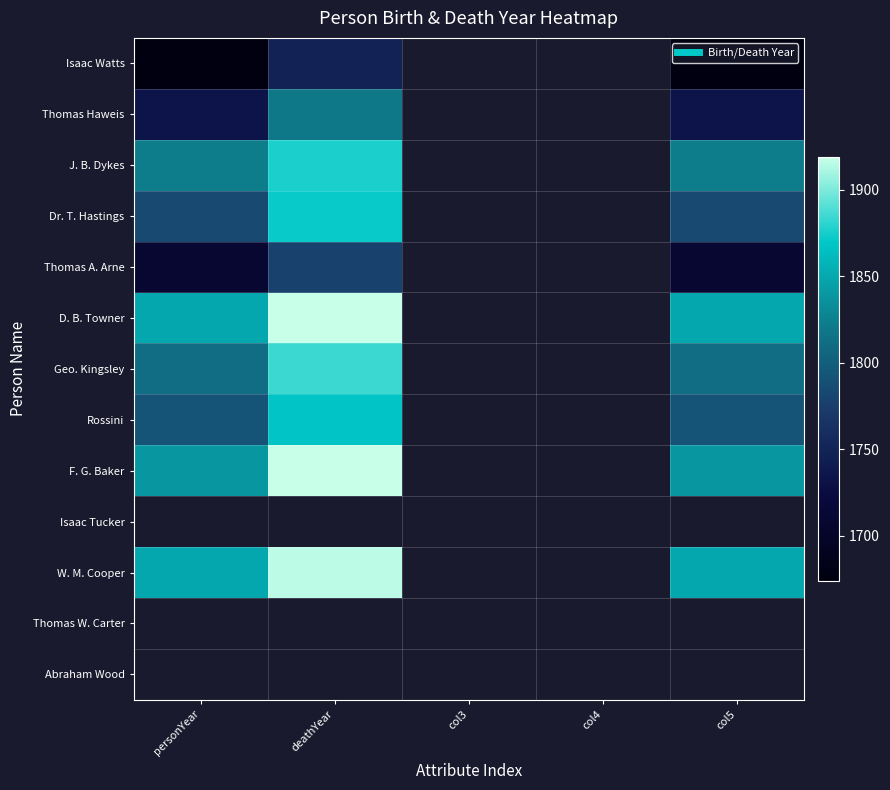

At which category does the chart reach its peak across all series?

deathYear